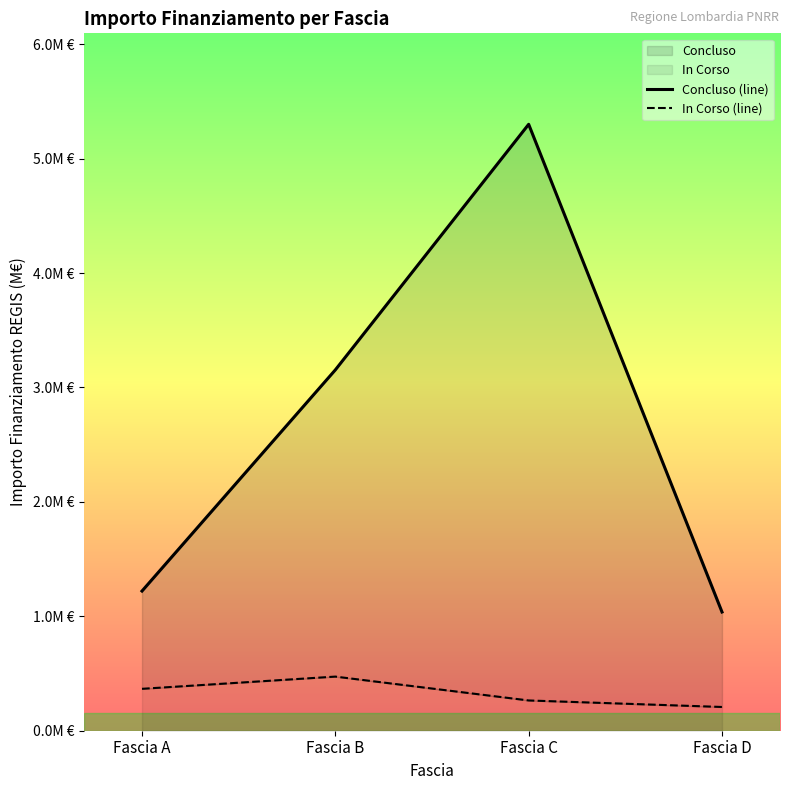

How many series are shown in this chart?

2